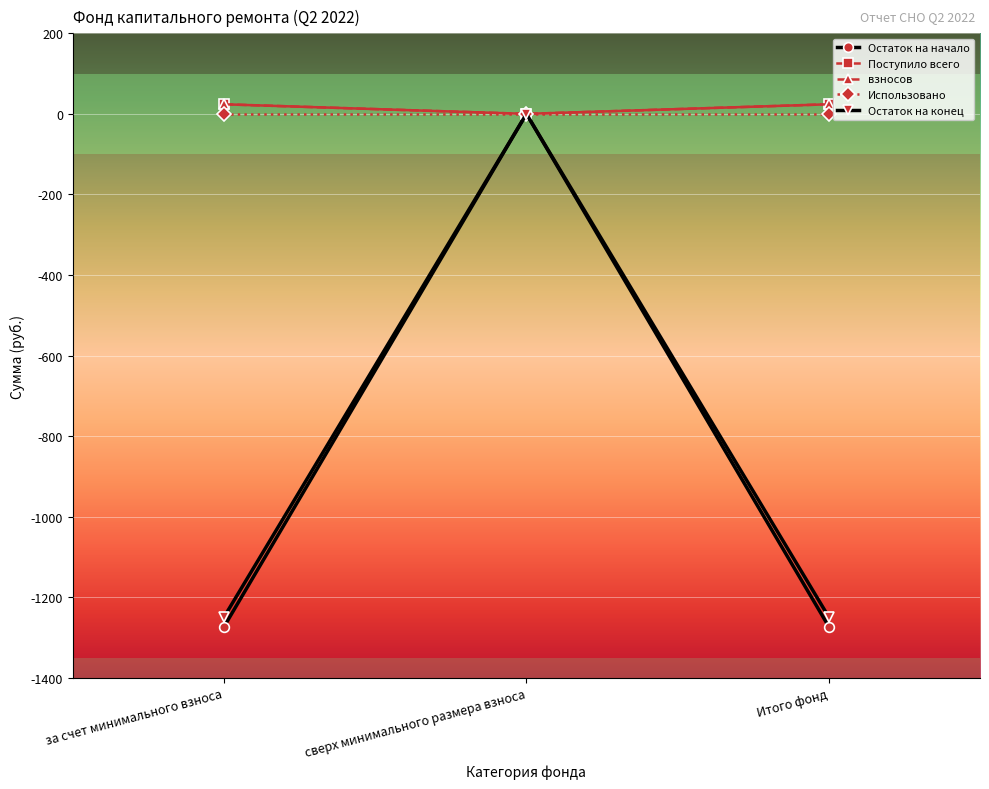

Is this an area chart (filled region under the line)?

No